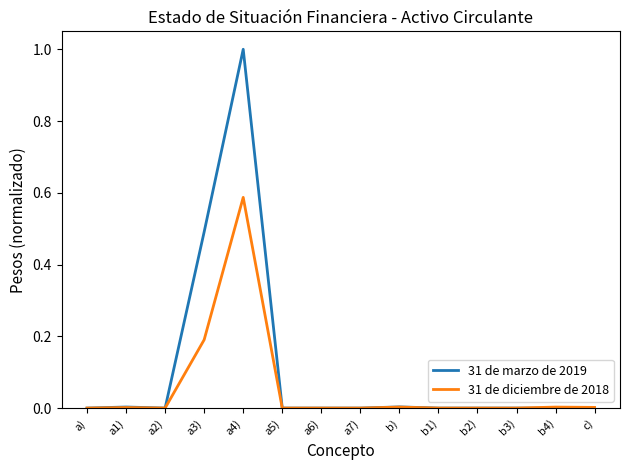

What are all the series names shown in the legend?

31 de marzo de 2019, 31 de diciembre de 2018